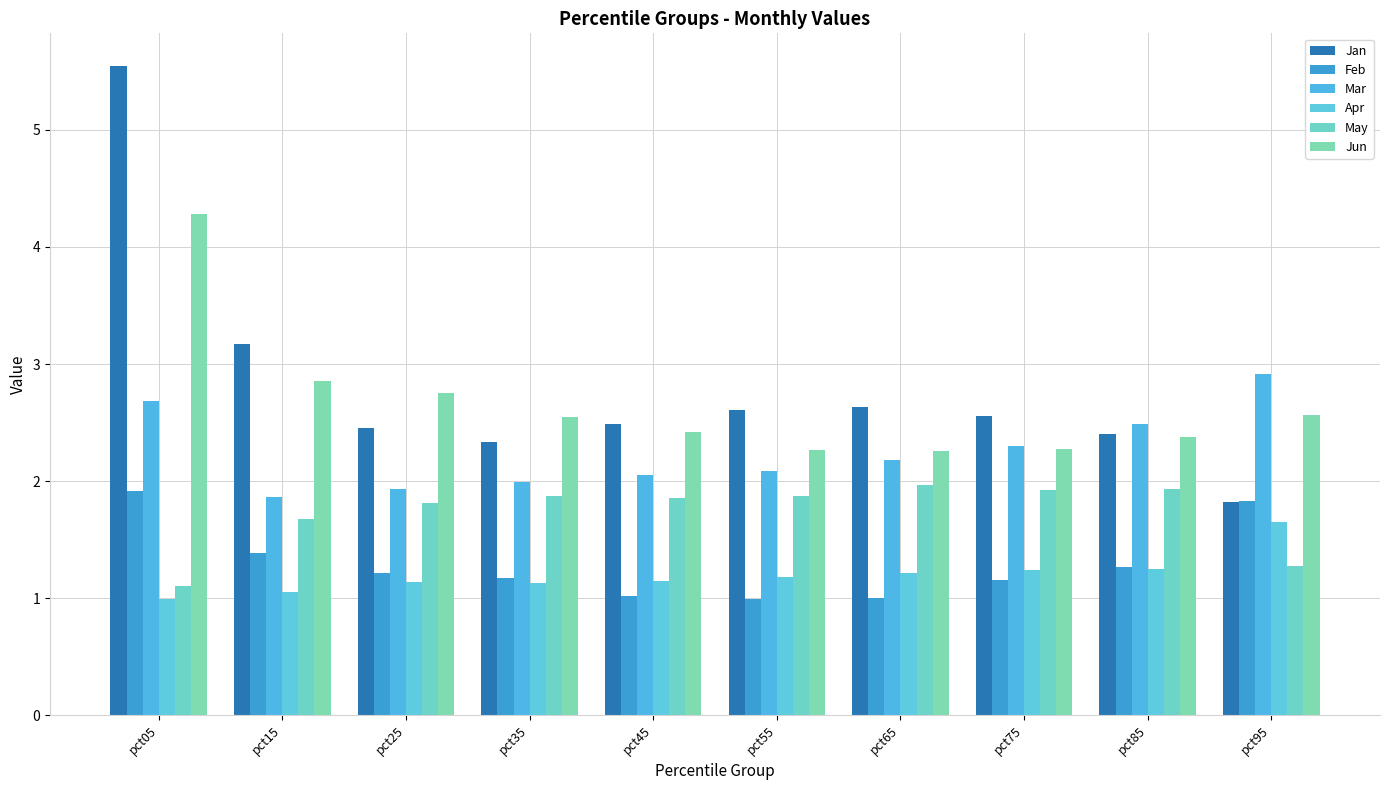

True or false: Mar has a value of 1.8 at pct95.

False